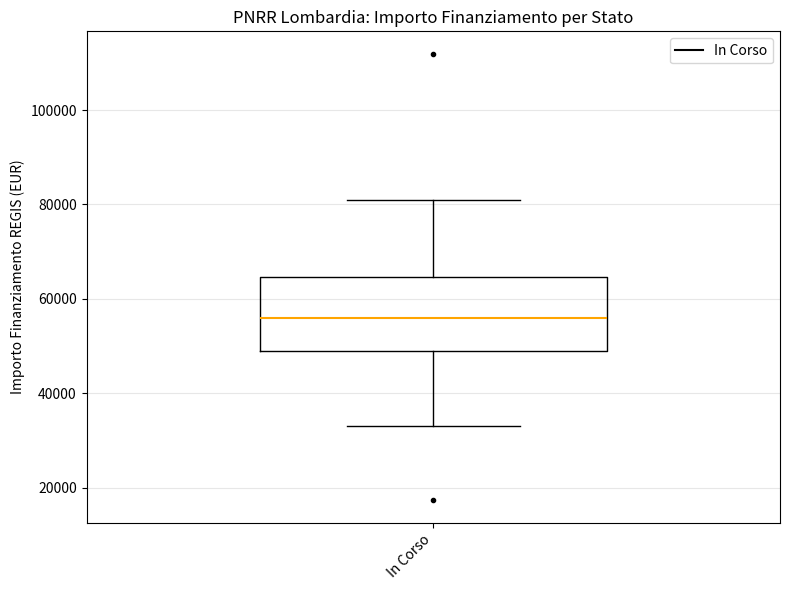

Read this box plot against the y-axis: the position of the median line, the range covered by the box, and the ends of both whiskers. The values are not printed on the chart, so give them approximately, as read against the axis.

median 56000, box 50000 to 64000, whiskers 32000 to 80000